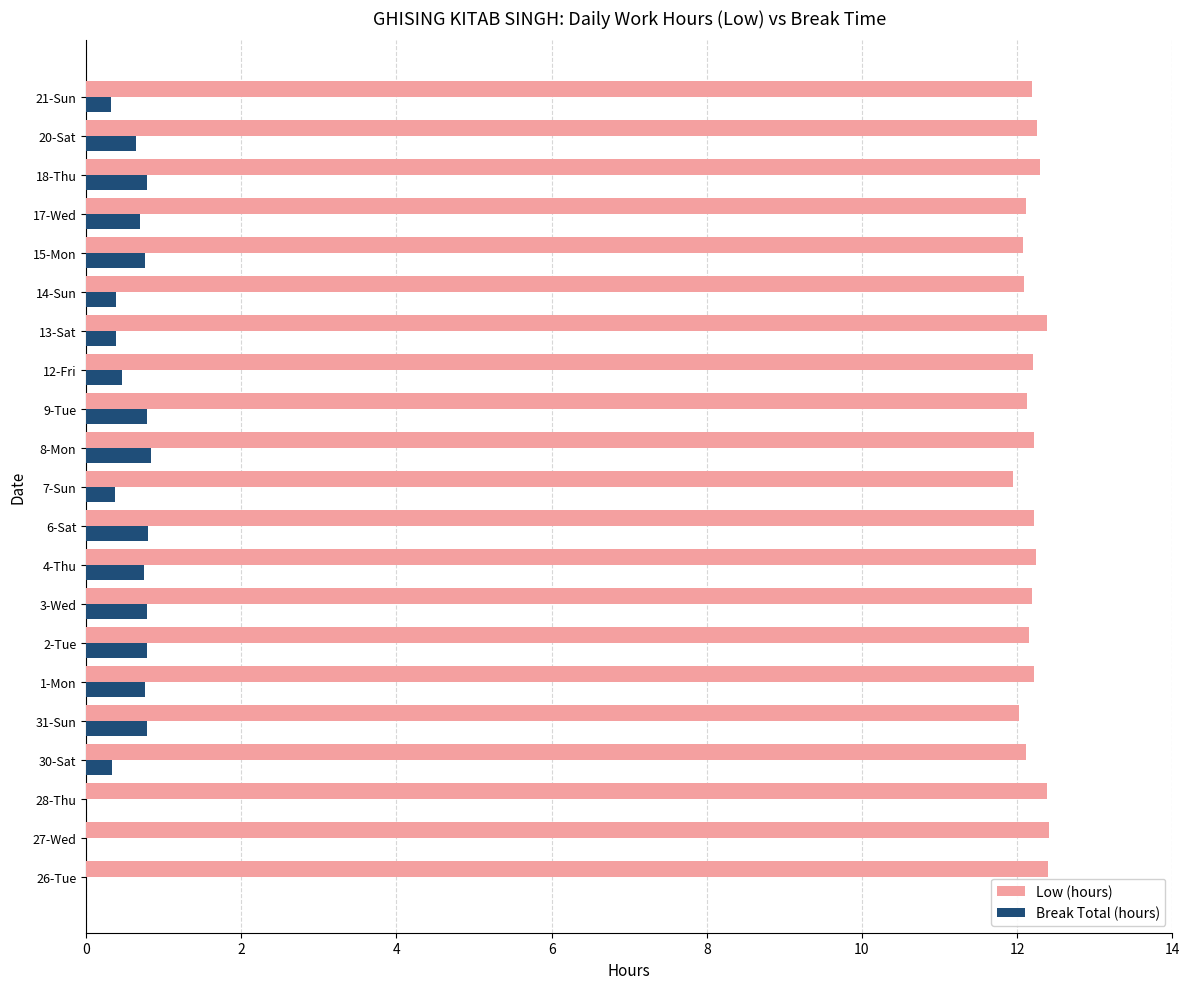

Is the value of Low (hours) at 8-Mon greater than the value of Break Total (hours) at 9-Tue?

Yes